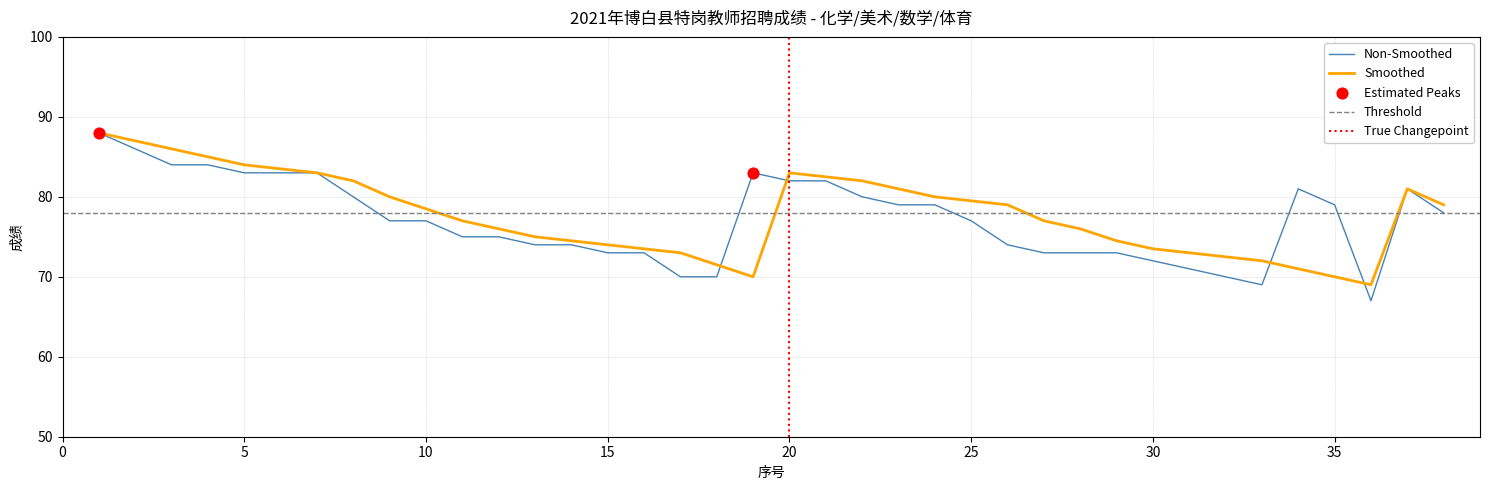

What is the total value across all series at 25?

156.5